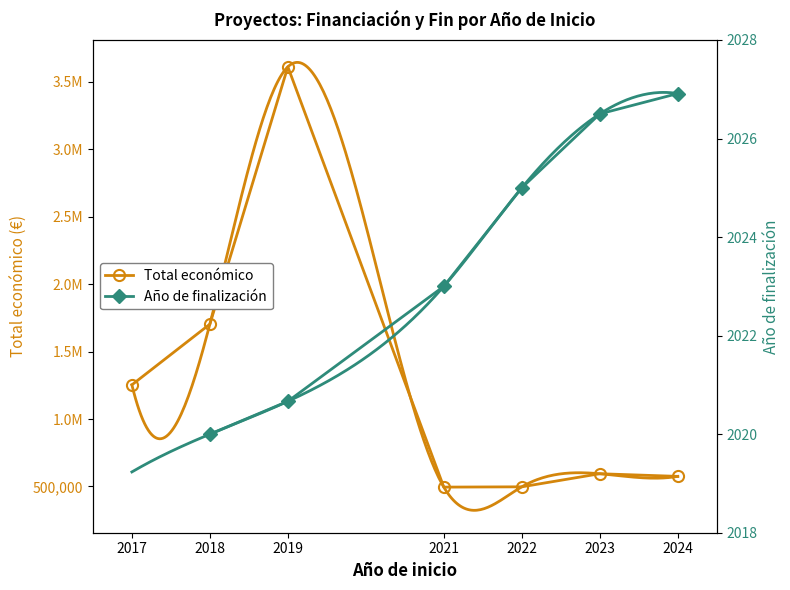

At 2017, list the series in order from largest to smallest.

Total económico, Año de finalización